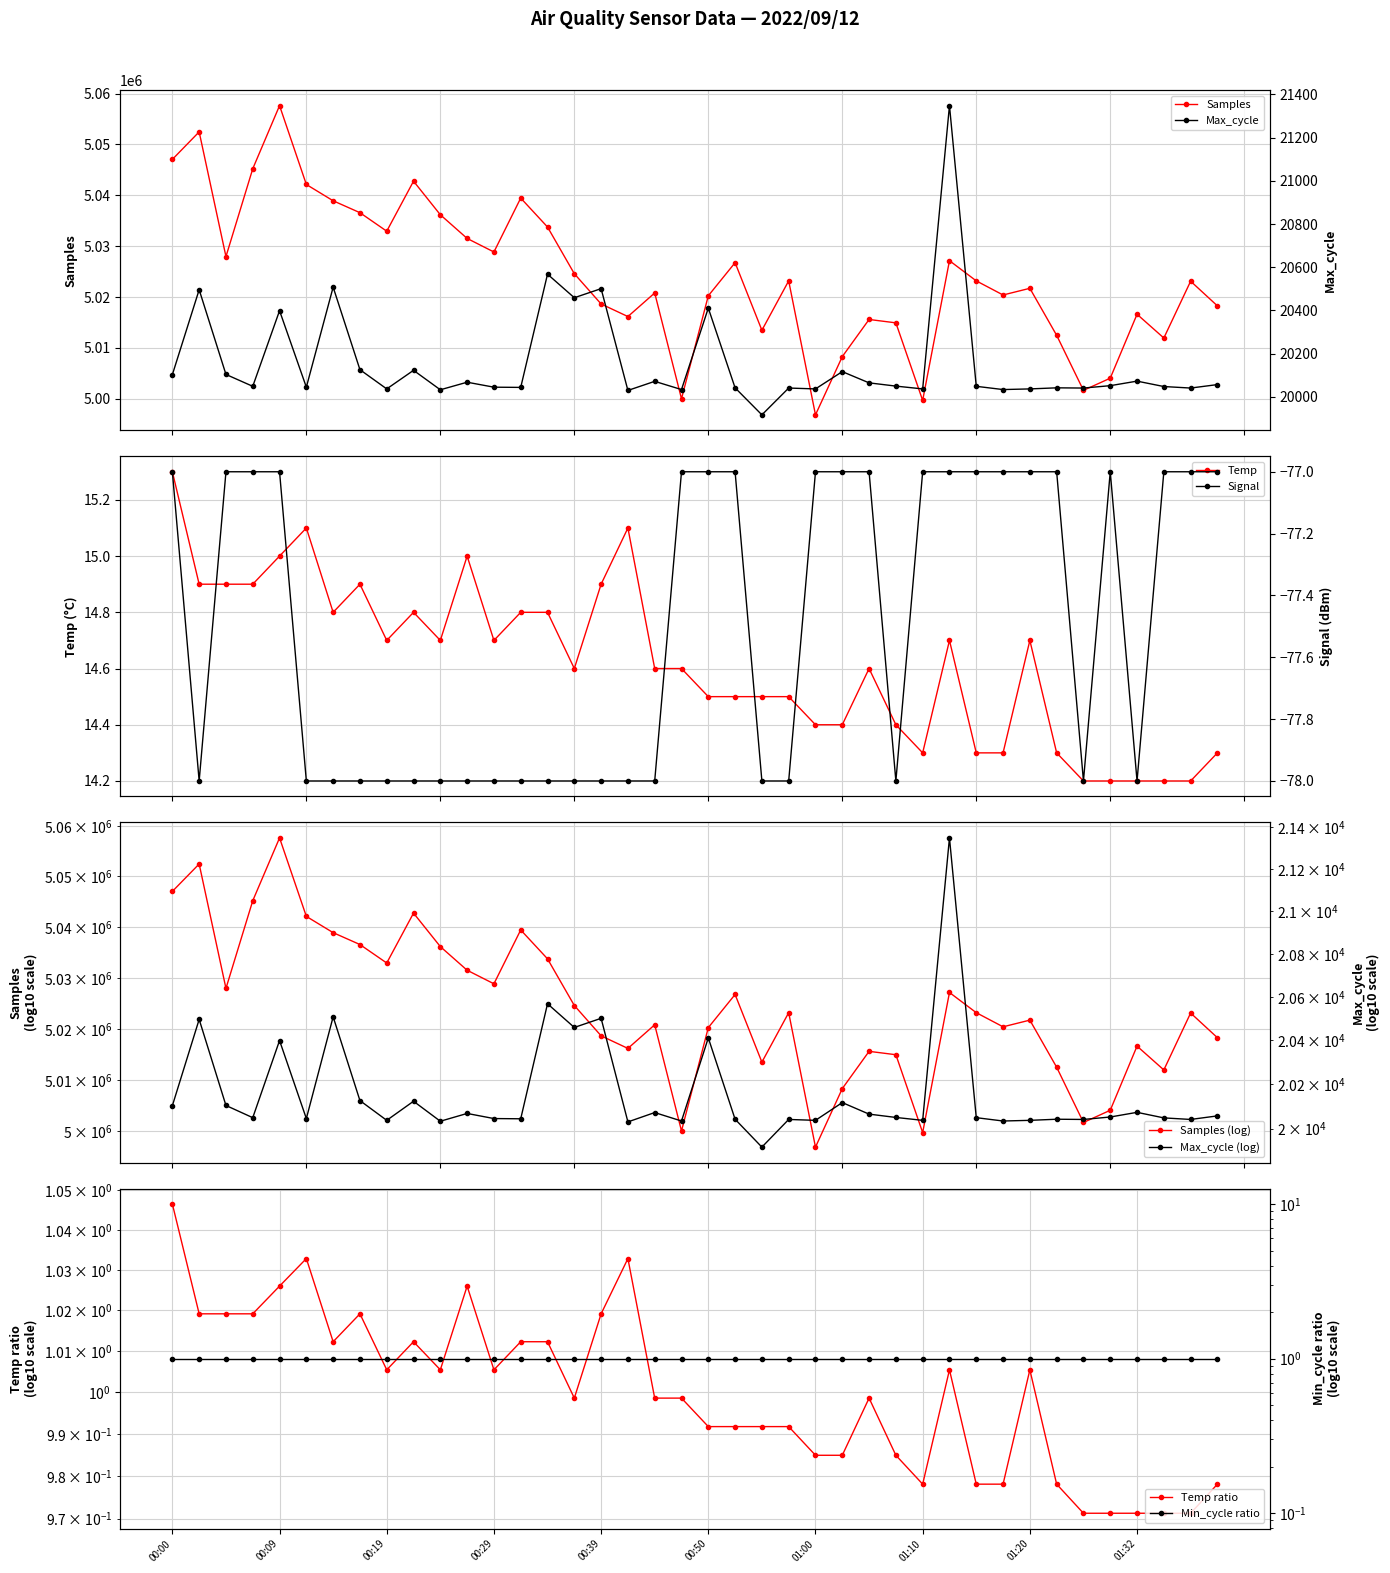

What is the highest value of the Max_cycle series?

21348.0